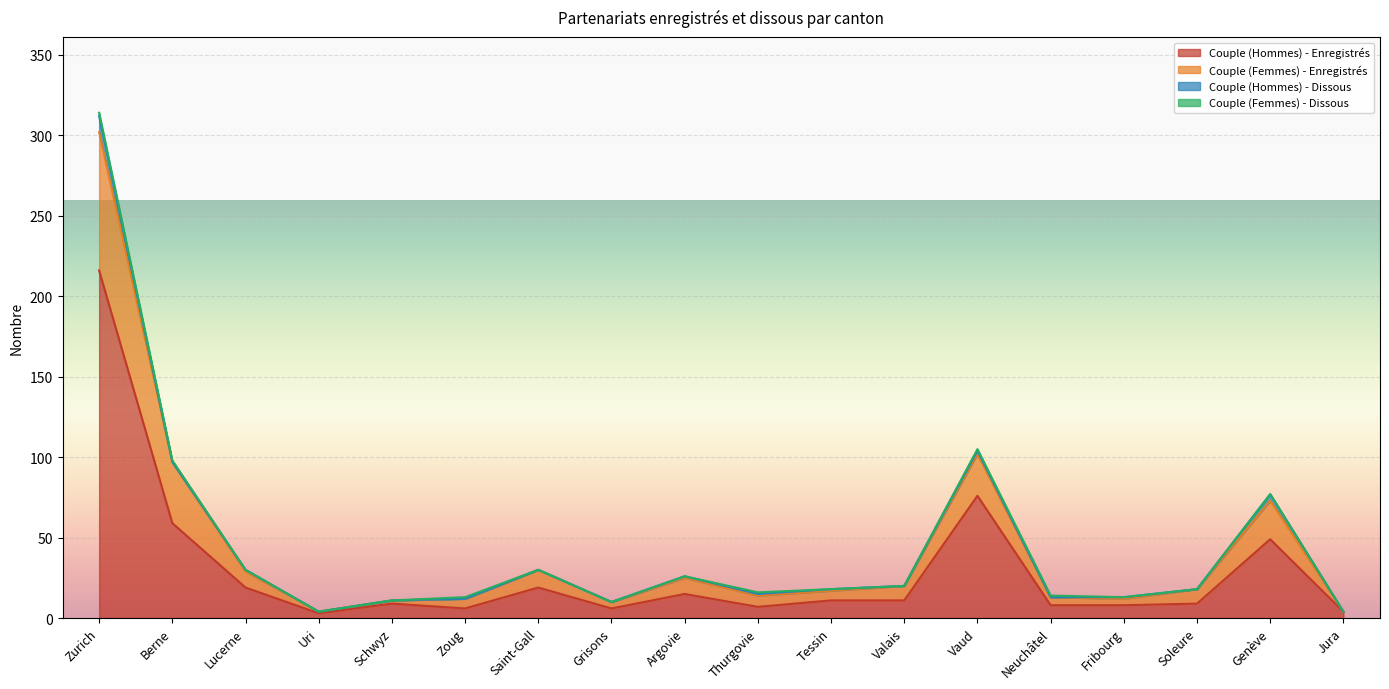

At which label is Couple (Hommes) - Enregistrés closest to 109?

Vaud